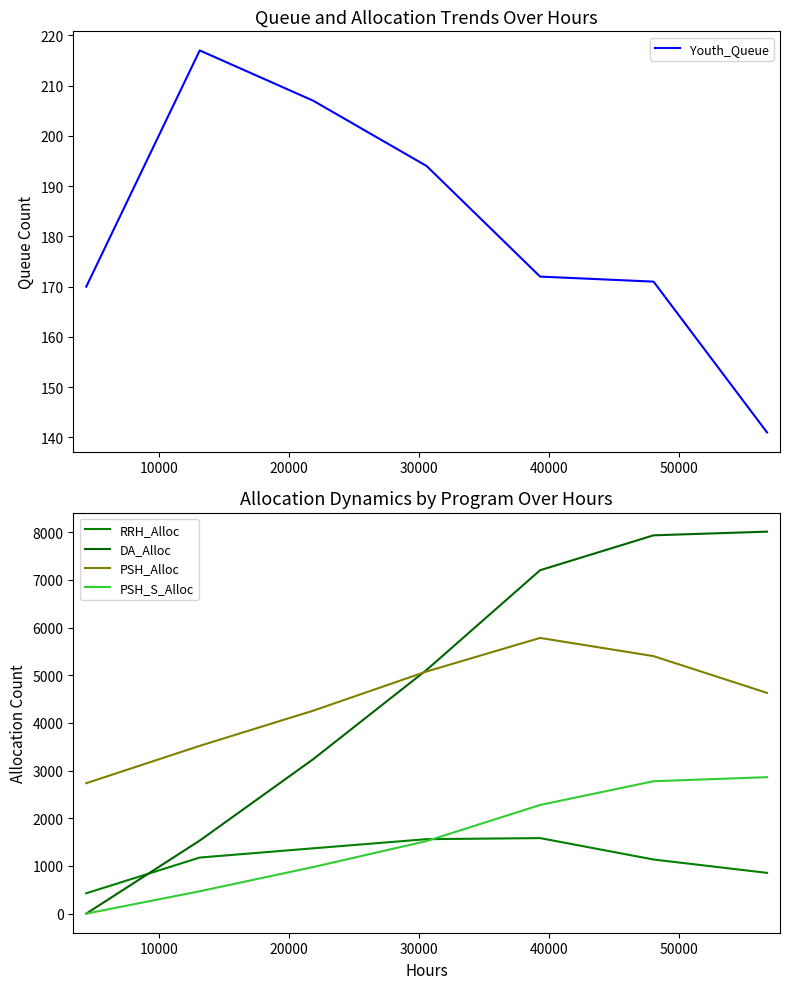

Does the chart display data point markers on the line(s)?

No